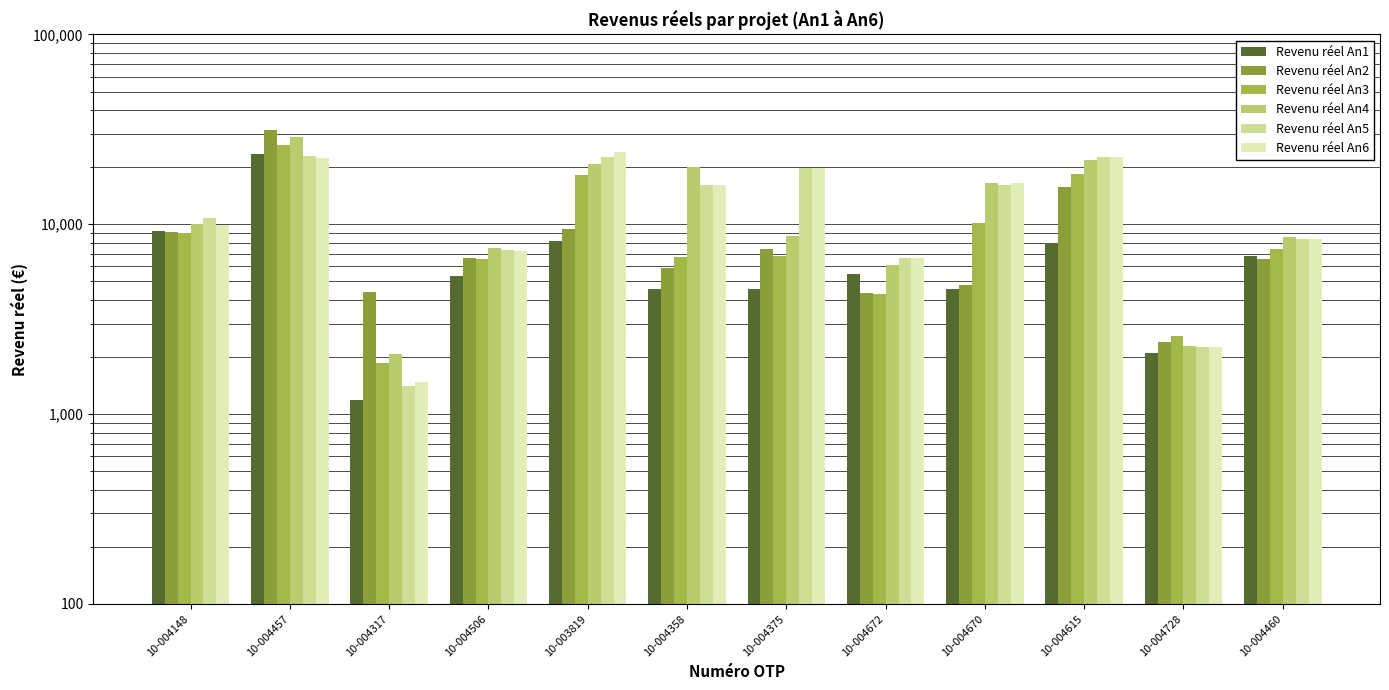

At which category is the sum across all series the highest?

10-004457